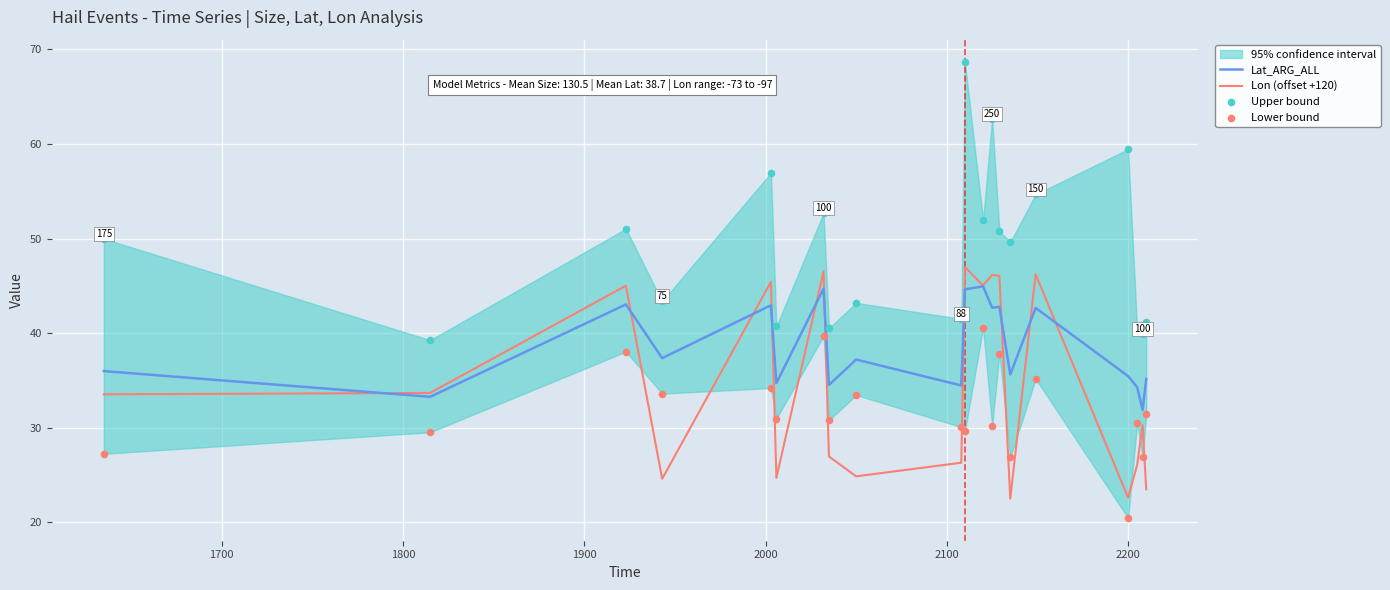

Which series contains the lowest Y value?

Lower bound